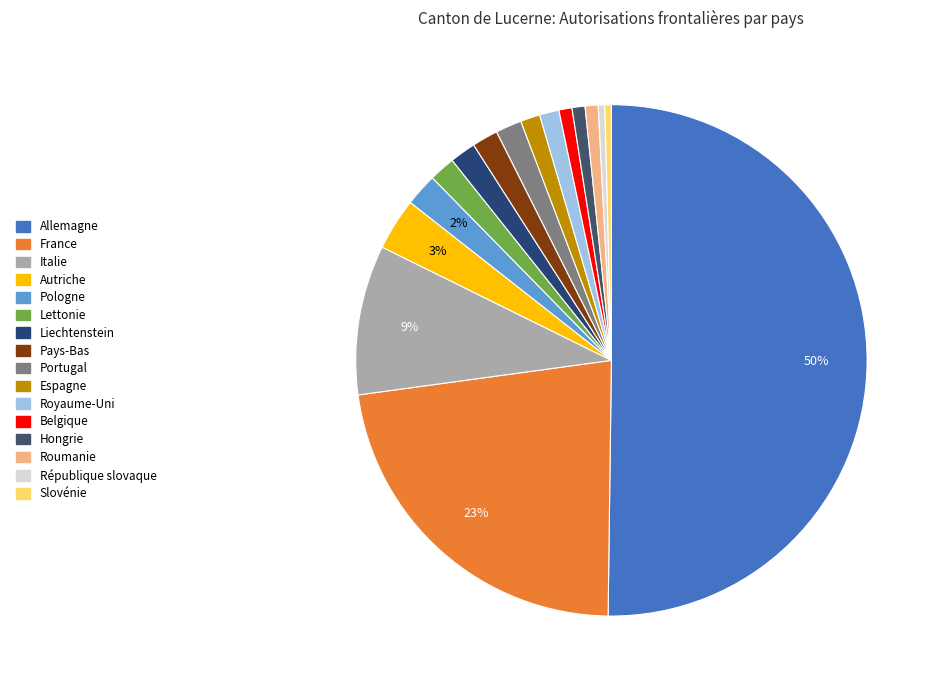

To the nearest percent, what is the difference between the Roumanie and Pays-Bas slice percentages?

1%